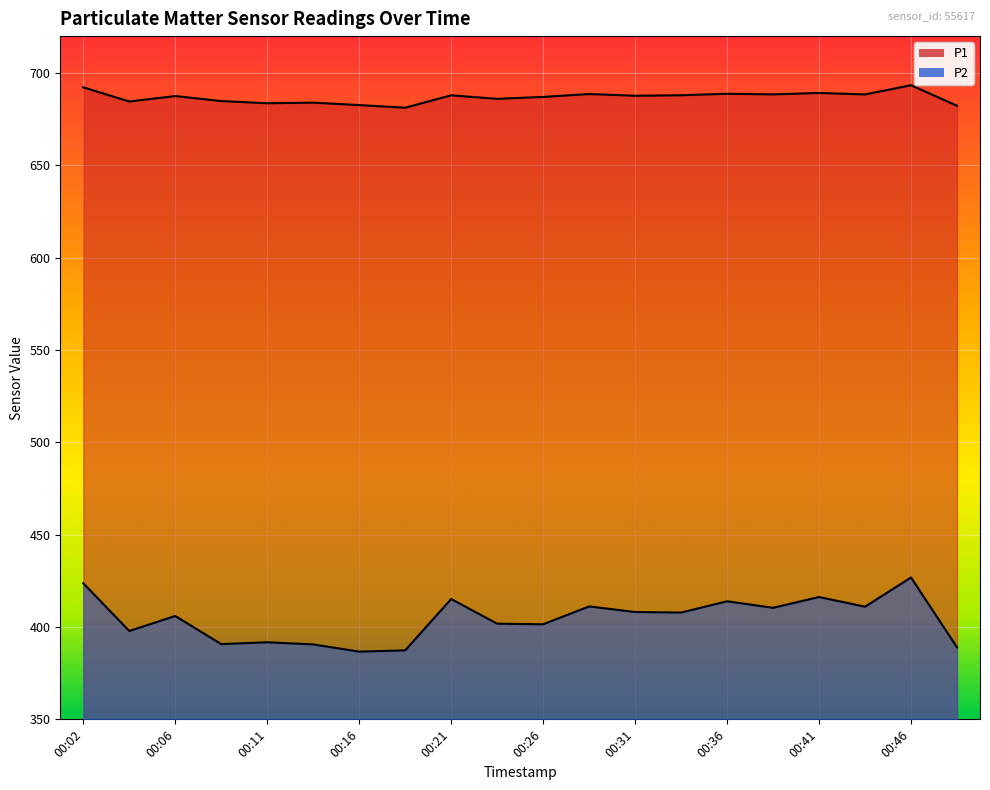

Does the chart display data point markers on the line(s)?

No